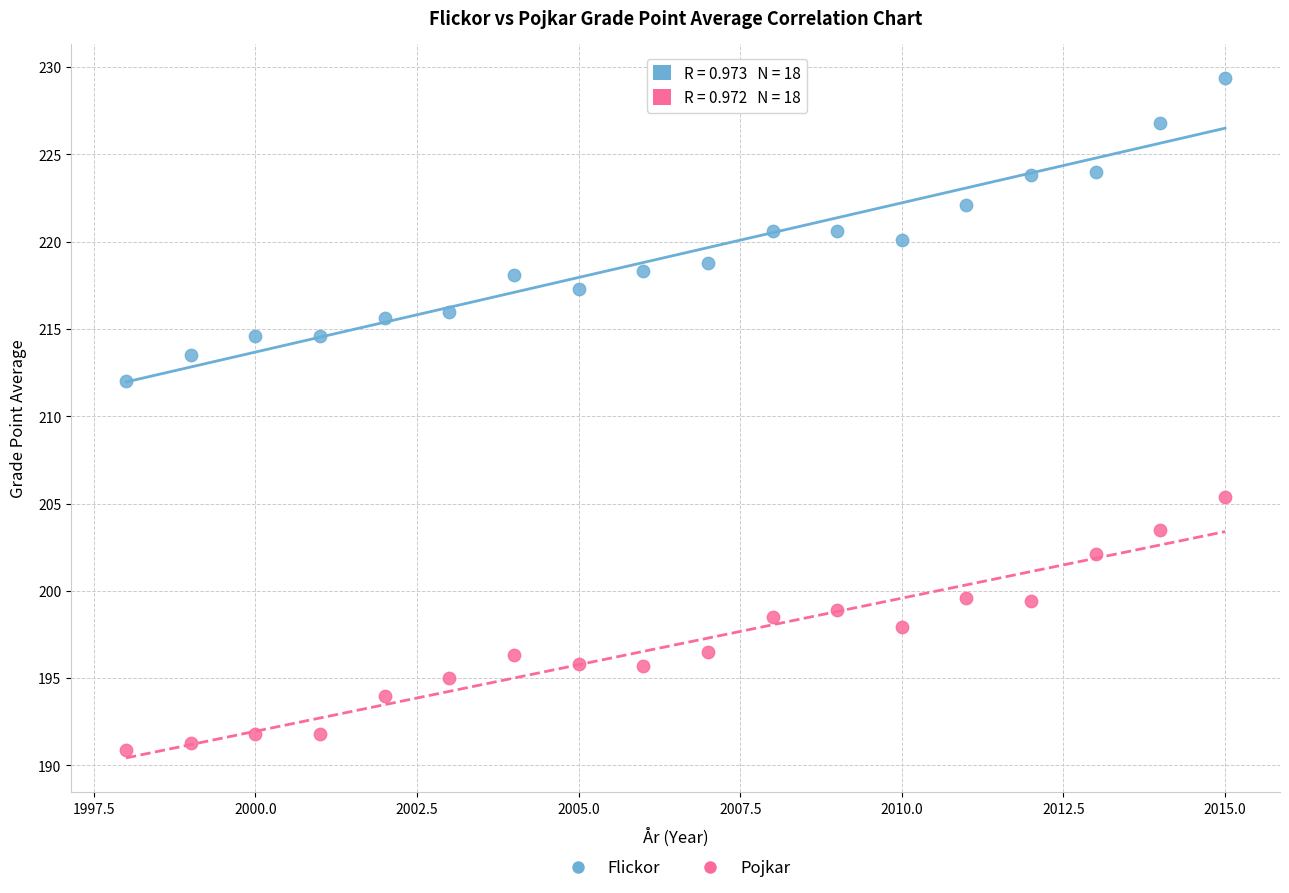

What are all the series names shown in the legend?

Flickor, Pojkar